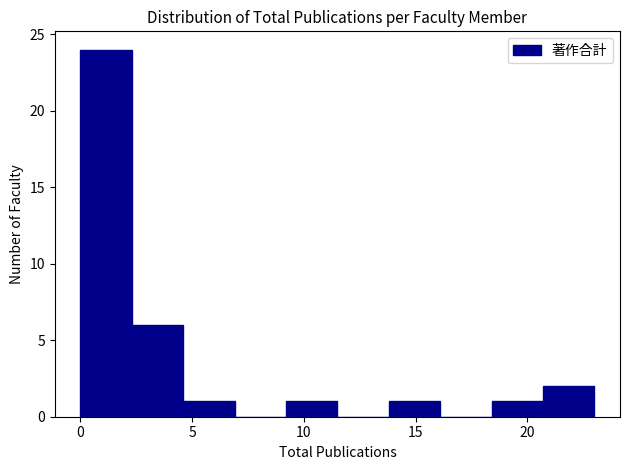

What is the height of the bar covering 4.6 to 6.9 on the x-axis? Neither the bar edges nor the heights are printed on the chart, so give them approximately, as read against the axes.

1